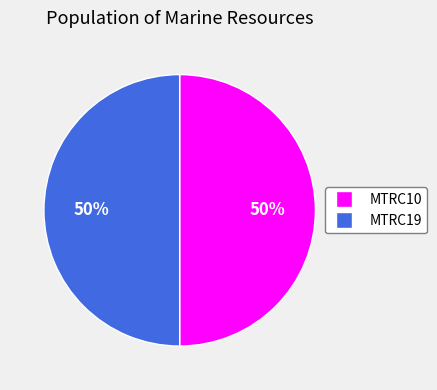

Approximately how many times larger is the value at MTRC19 compared to MTRC10?

1.0